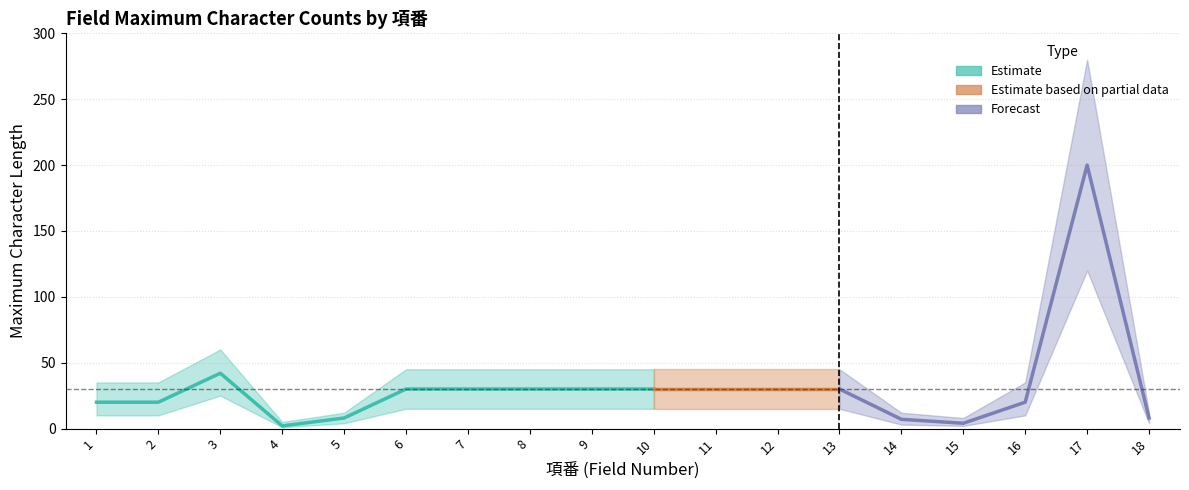

True or false: upper_bound and max_chars cross at least once.

False